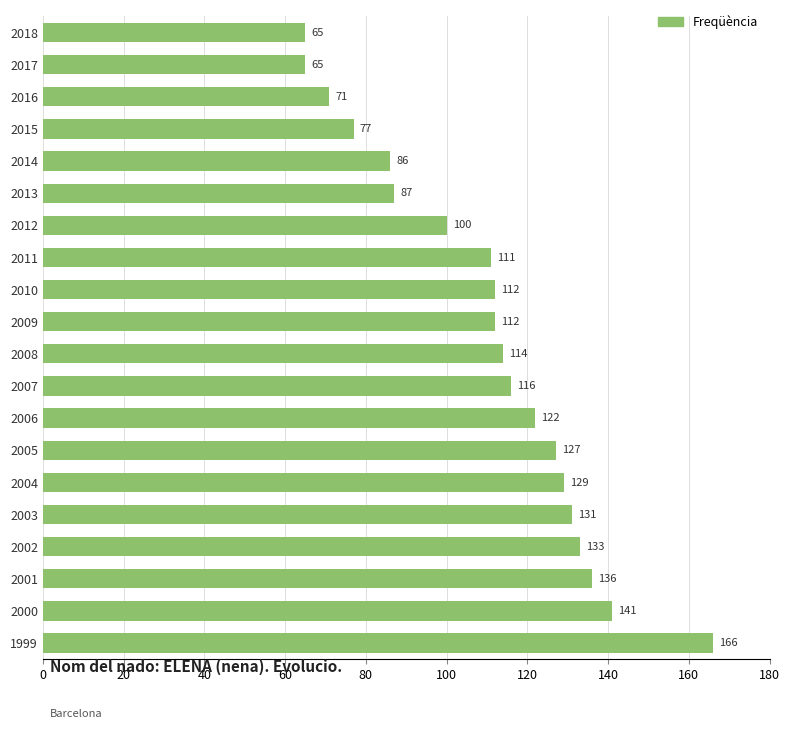

What is the approximate value at 2011, to the nearest 10?

110